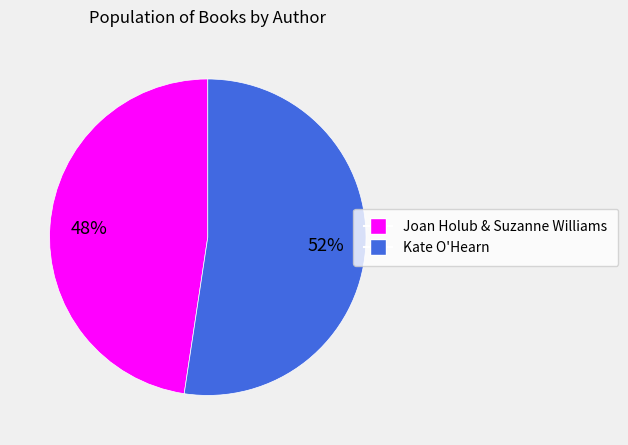

Rank the categories by value from highest to lowest.

Kate O'Hearn, Joan Holub & Suzanne Williams